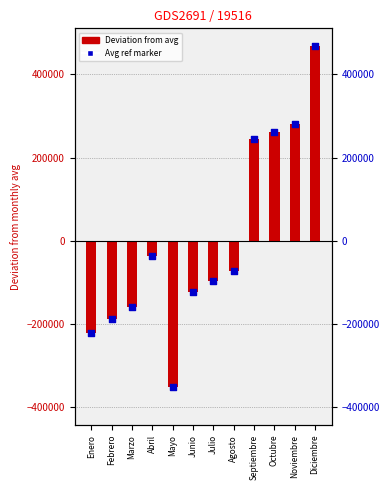

What are all the series names shown in the legend?

Deviation from avg, Avg ref marker